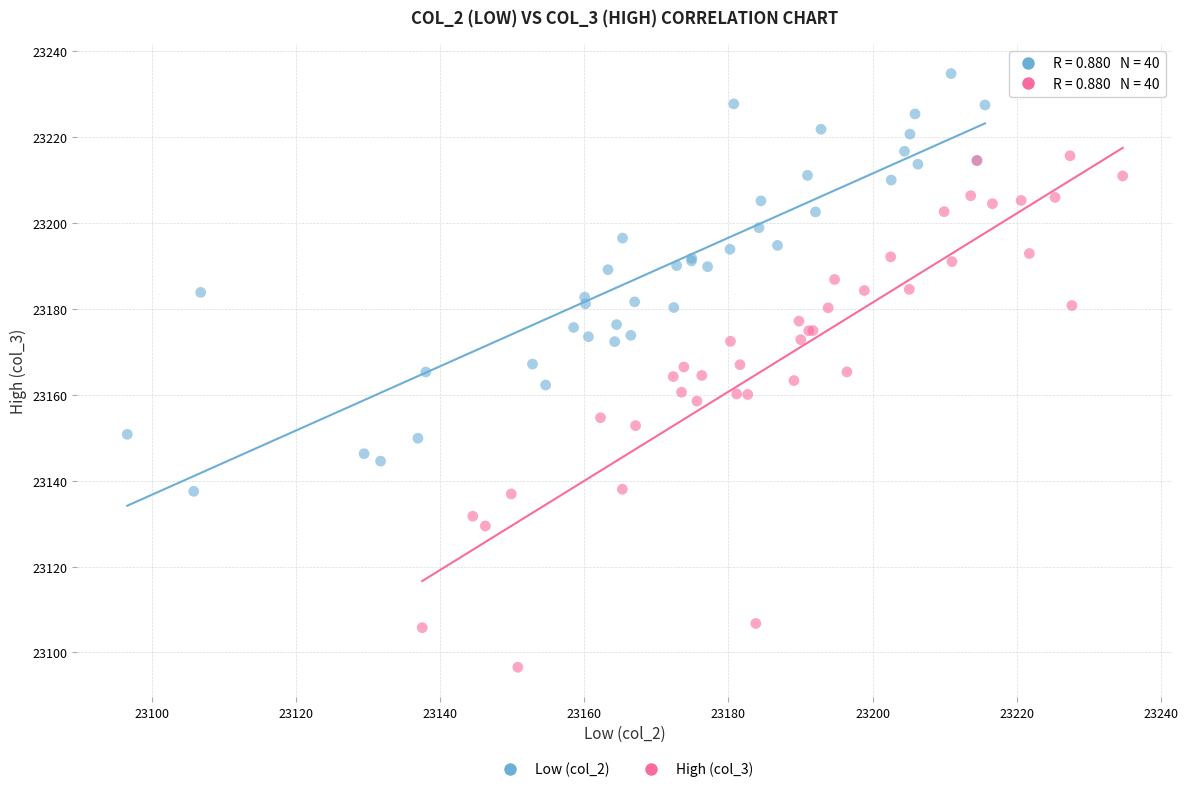

Which series contains the lowest Y value?

High (col_3)